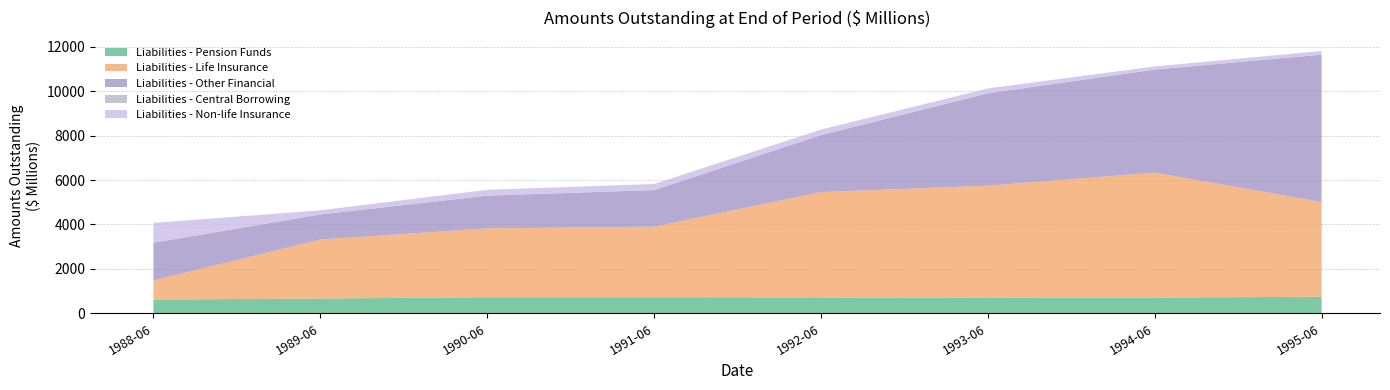

Which series changed the most between 1992-06 and 1997-06?

Other financial